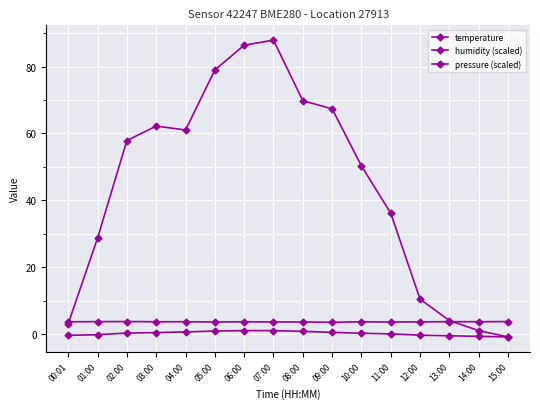

Where is the first local minimum for humidity (scaled)?

03:00